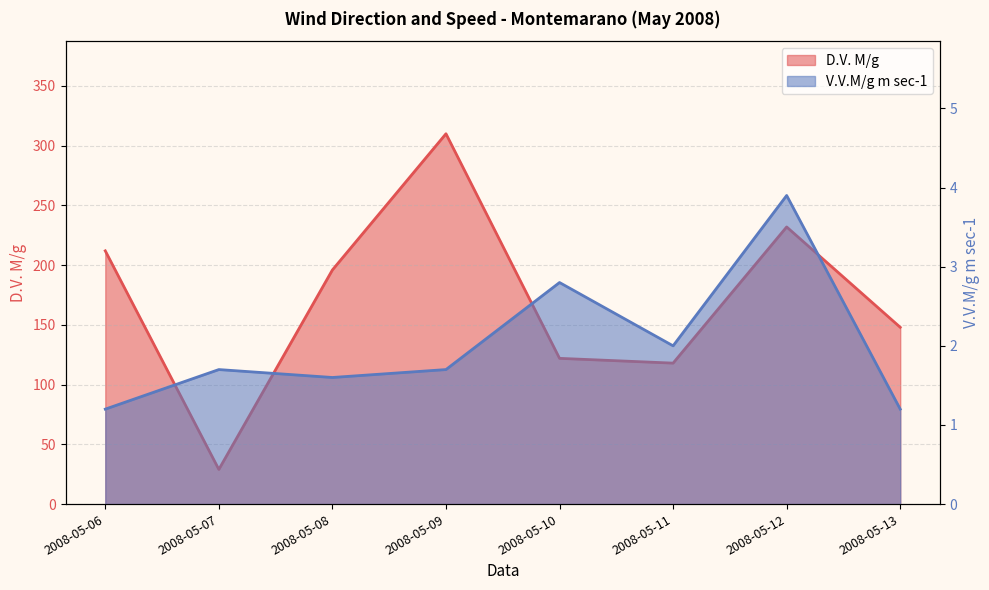

What value does the V.V.M/g m sec-1 series have at 2008-05-13?

1.2